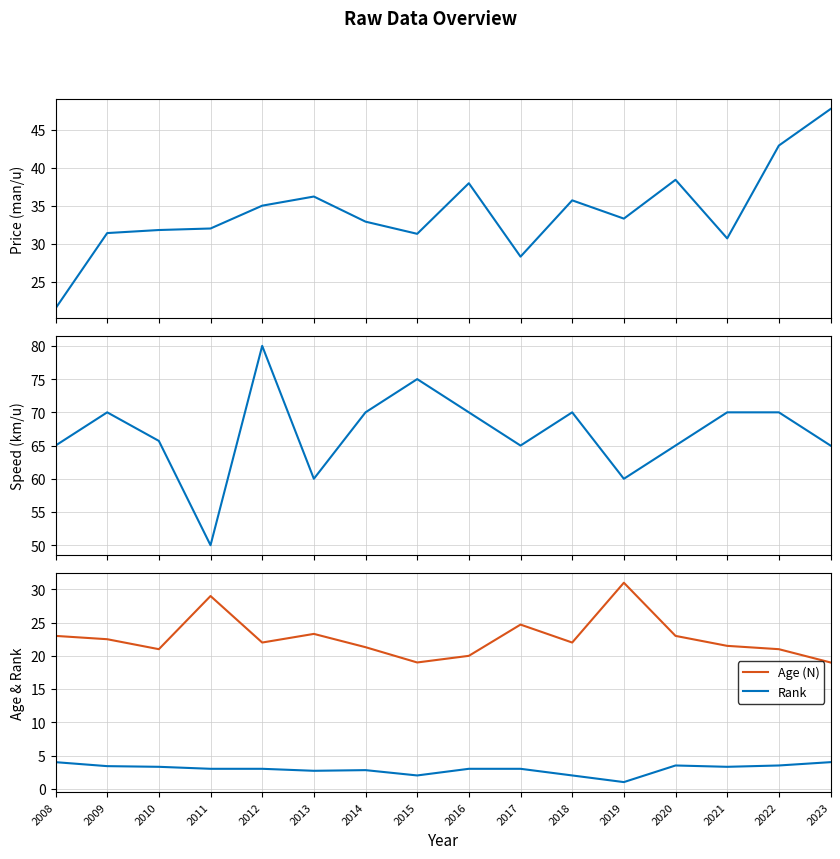

Is the value of Age (N) at 2021 greater than the value of Rank at 2014?

Yes